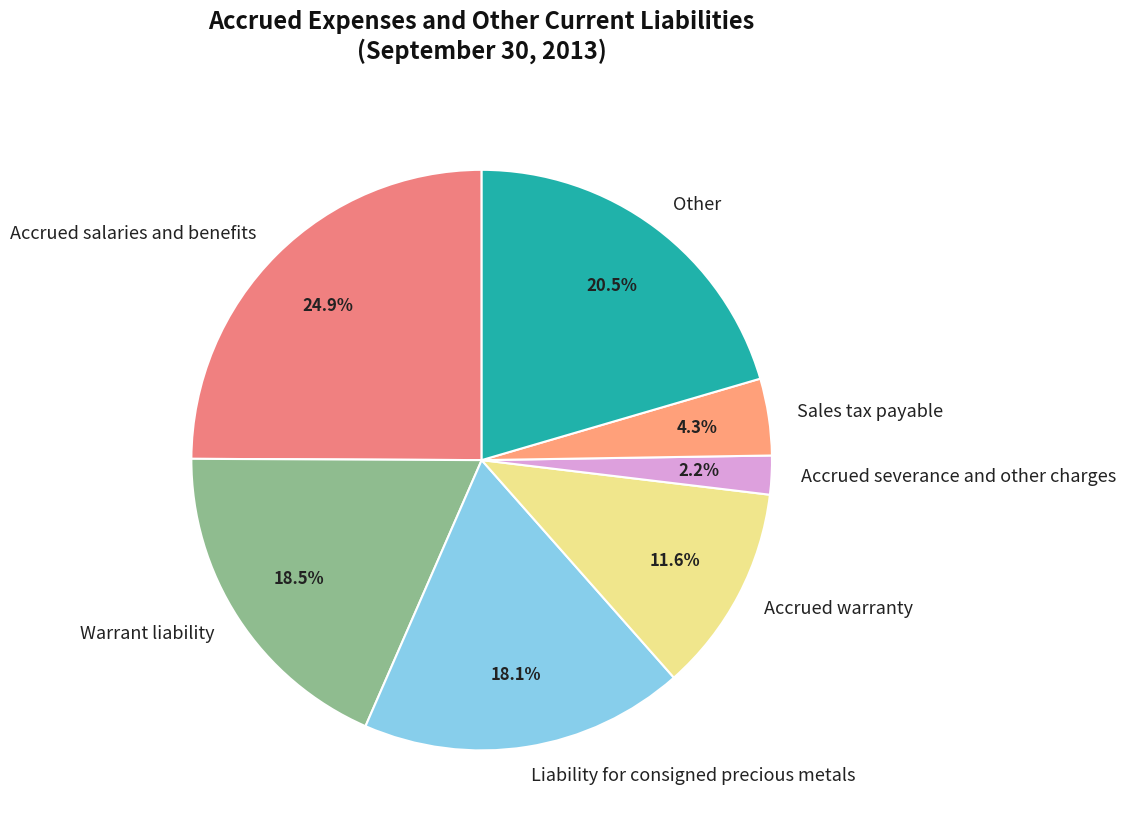

To the nearest percent, what is the difference between the largest and smallest slice percentages?

23%